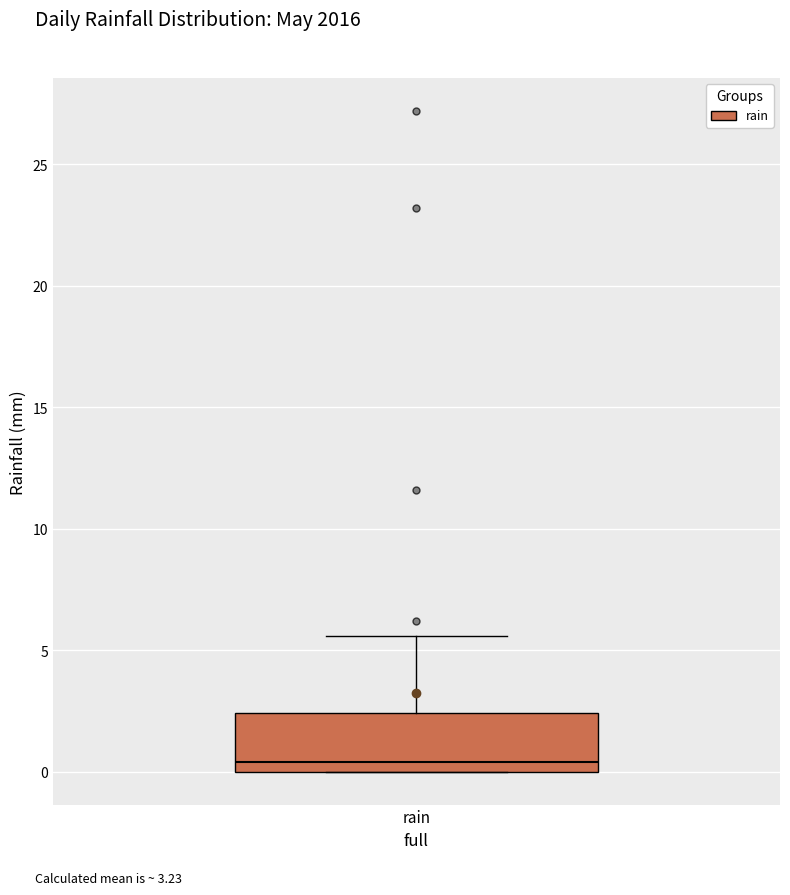

Transcribe this box plot: give where the median line is, the range the box spans, and where the two whiskers end, as read against the y-axis. The values are not printed on the chart, so give them approximately, as read against the axis.

median 0.5, box 0.0 to 2.5, whiskers 0.0 to 5.5